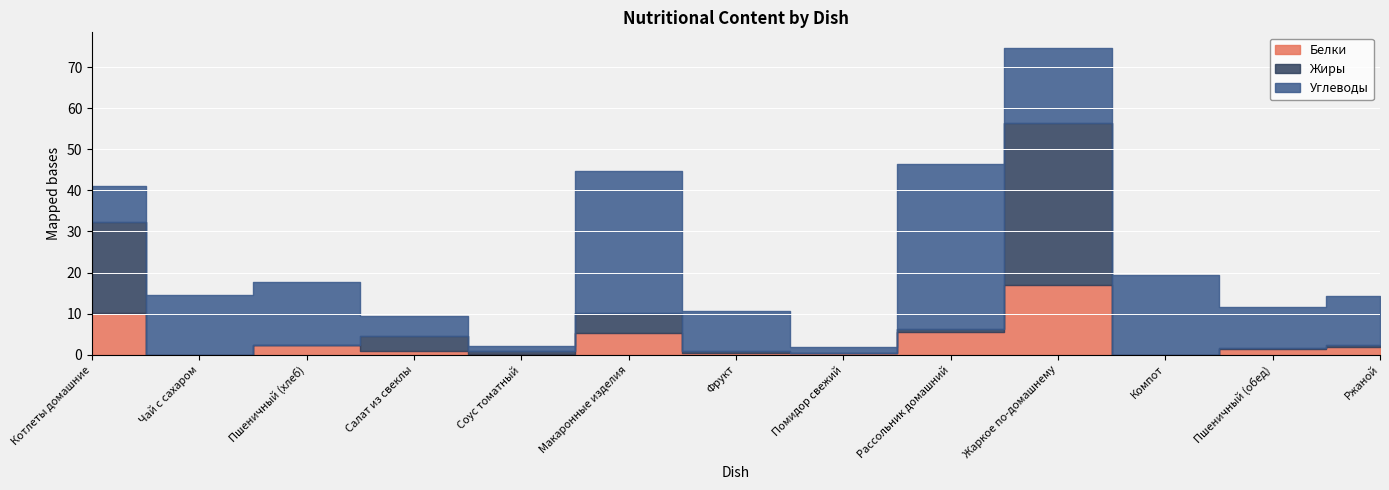

What are all the series names shown in the legend?

Белки, Жиры, Углеводы